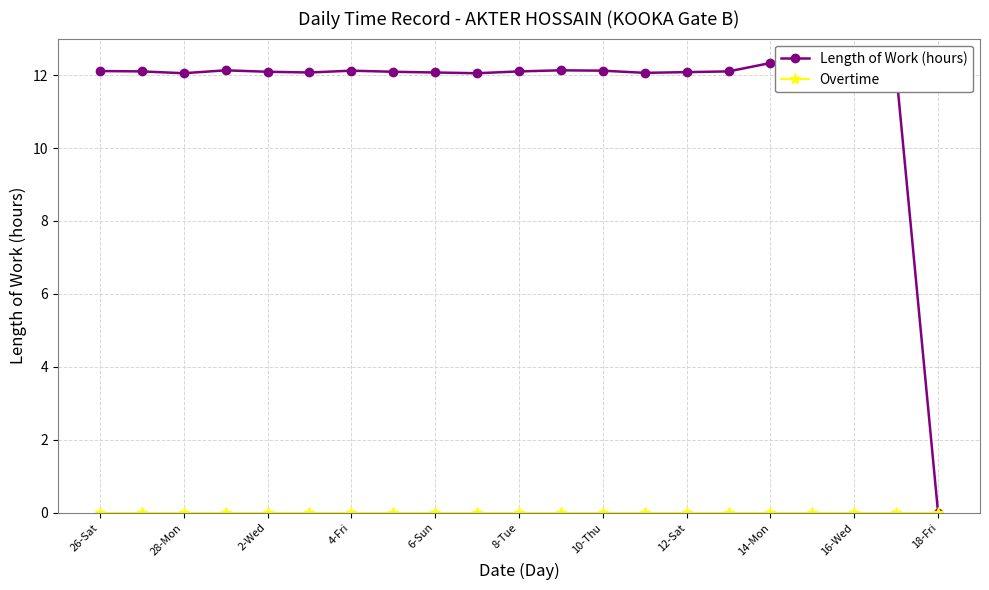

What is the value of the Length of Work (hours) point at the 11th from the left?

12.1